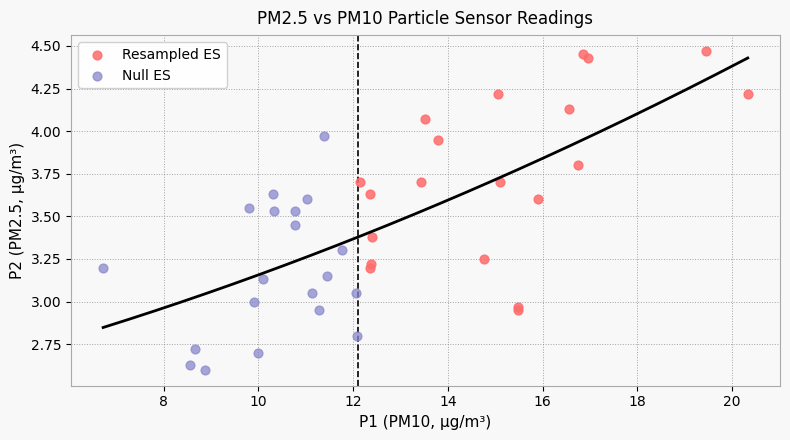

Which series reaches the minimum Y coordinate?

Null ES